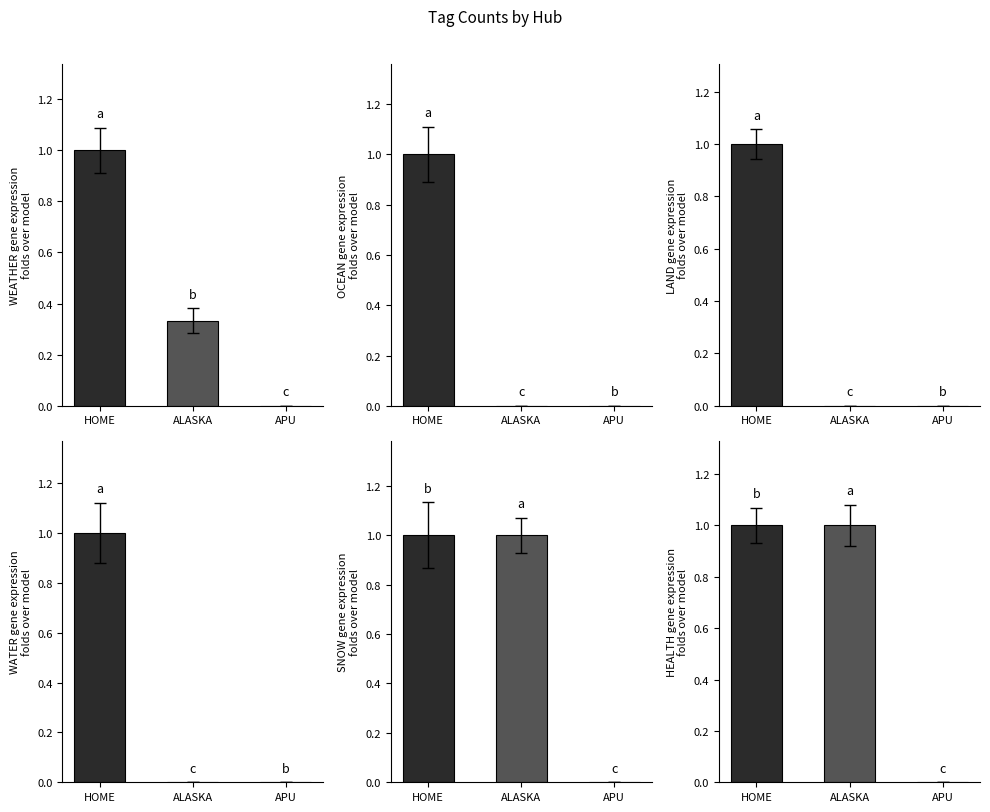

How many groups of bars are there?

3